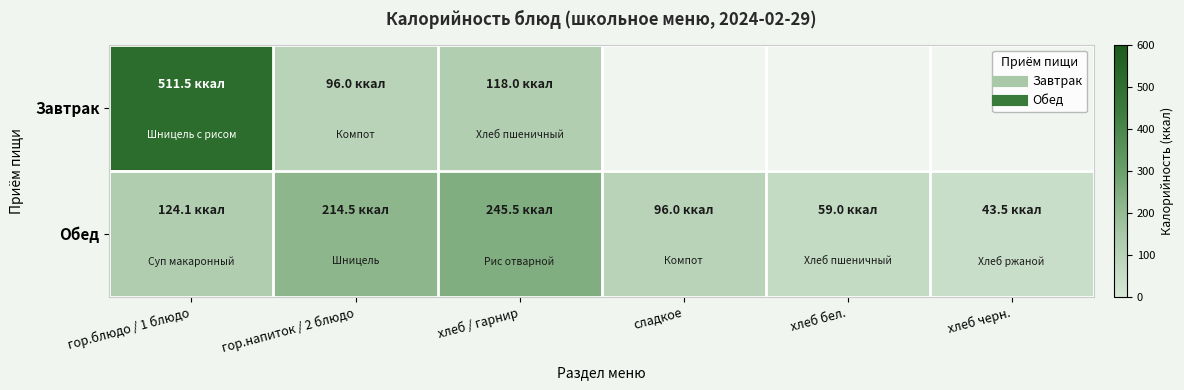

Which series has the largest total across all categories?

Обед